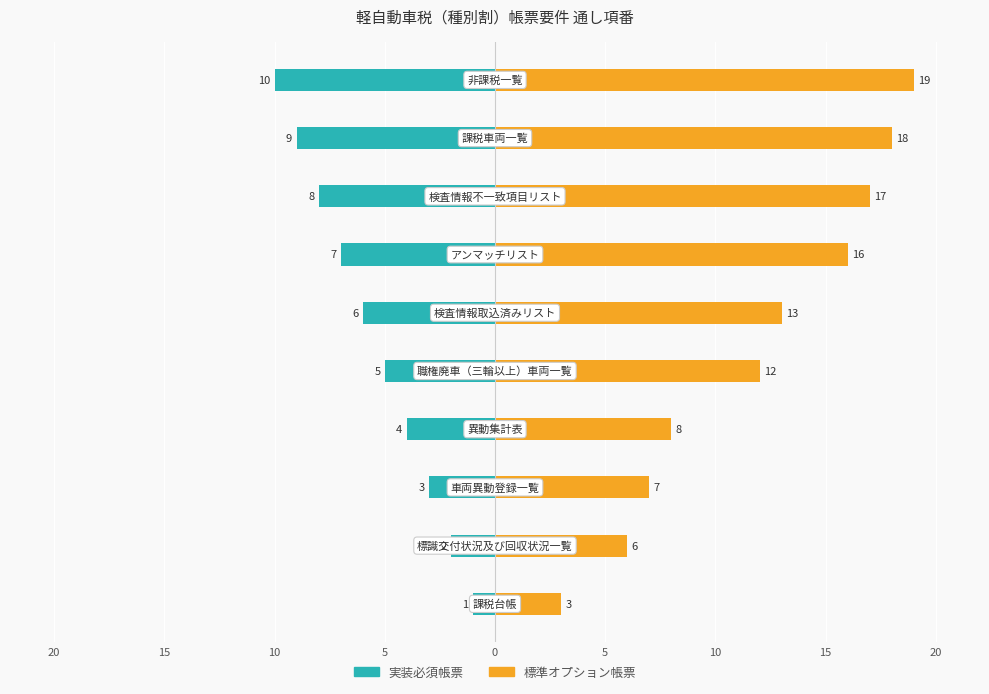

Rank the series at 5 from highest to lowest value.

標準オプション帳票, 実装必須帳票